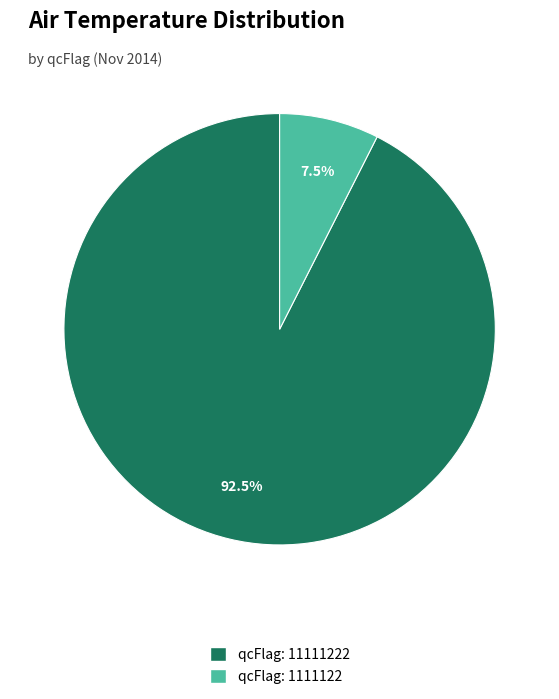

Is there a majority slice in this chart?

Yes